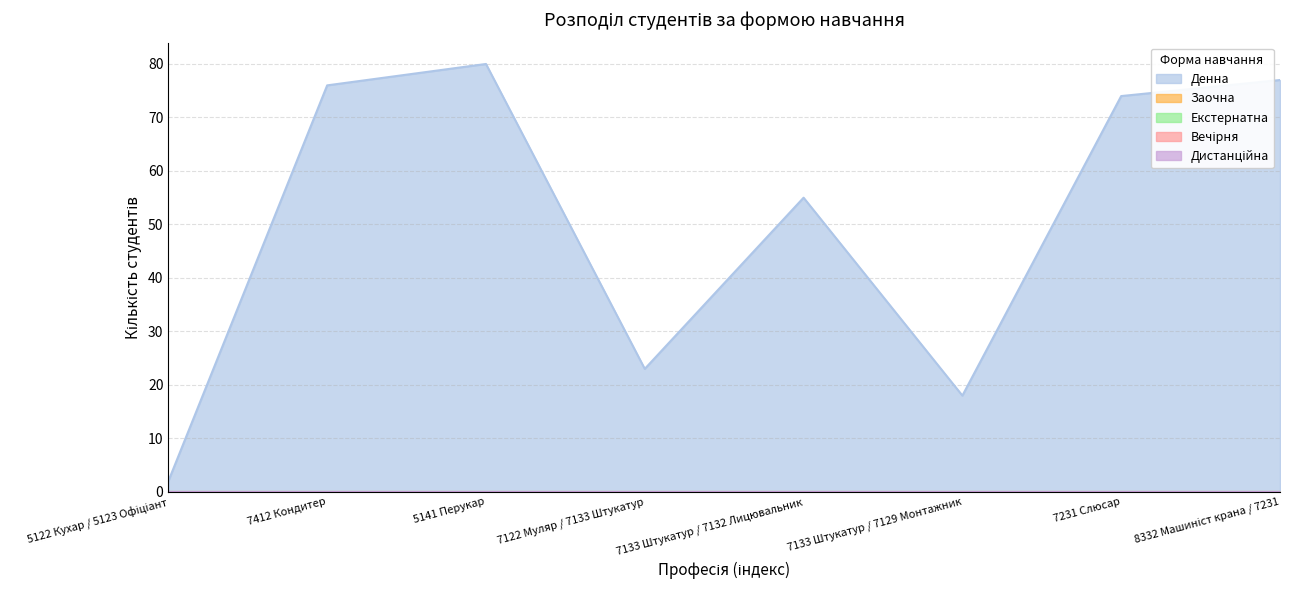

What is the spread (max minus min) of values at 8332 Машиніст крана / 7231?

77